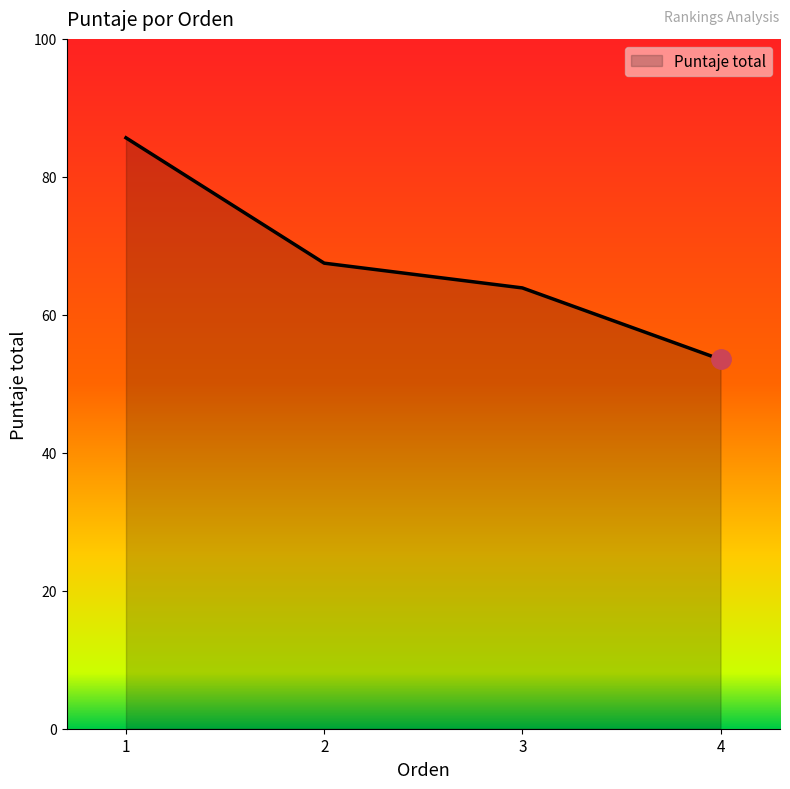

Which has a higher value, 4 or 3?

3